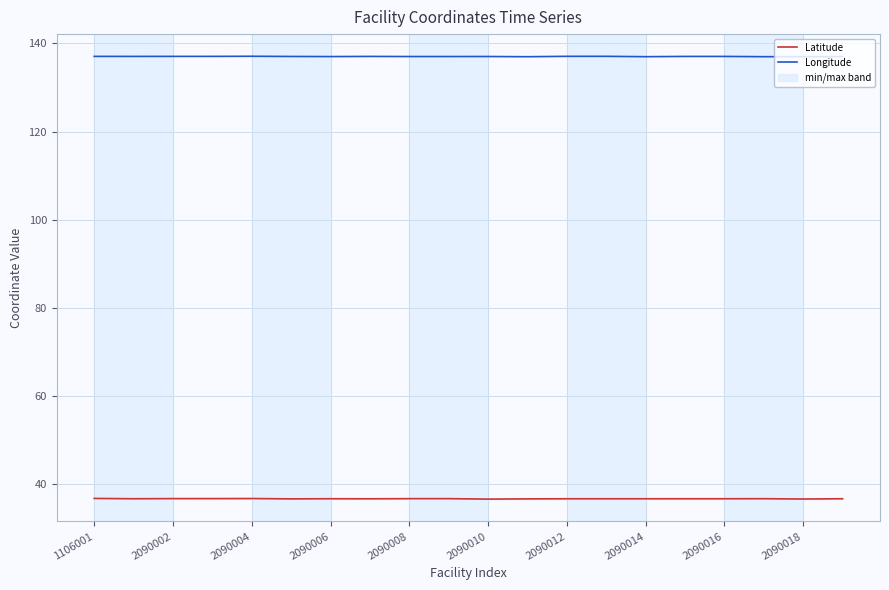

Rank the series by their maximum value, from highest to lowest.

Longitude, Latitude